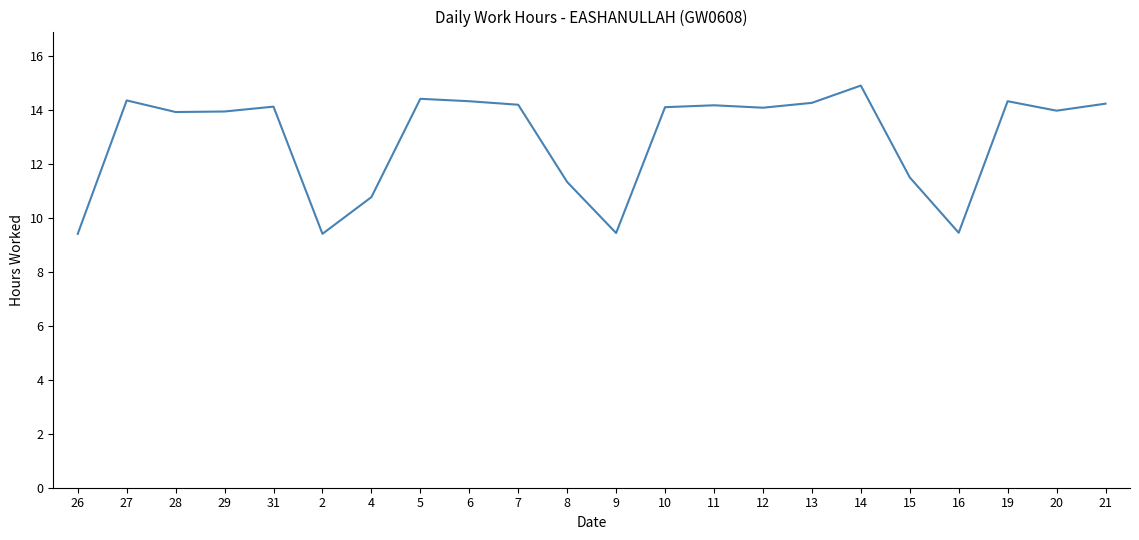

The value at 2 is 9.4. True or false?

True